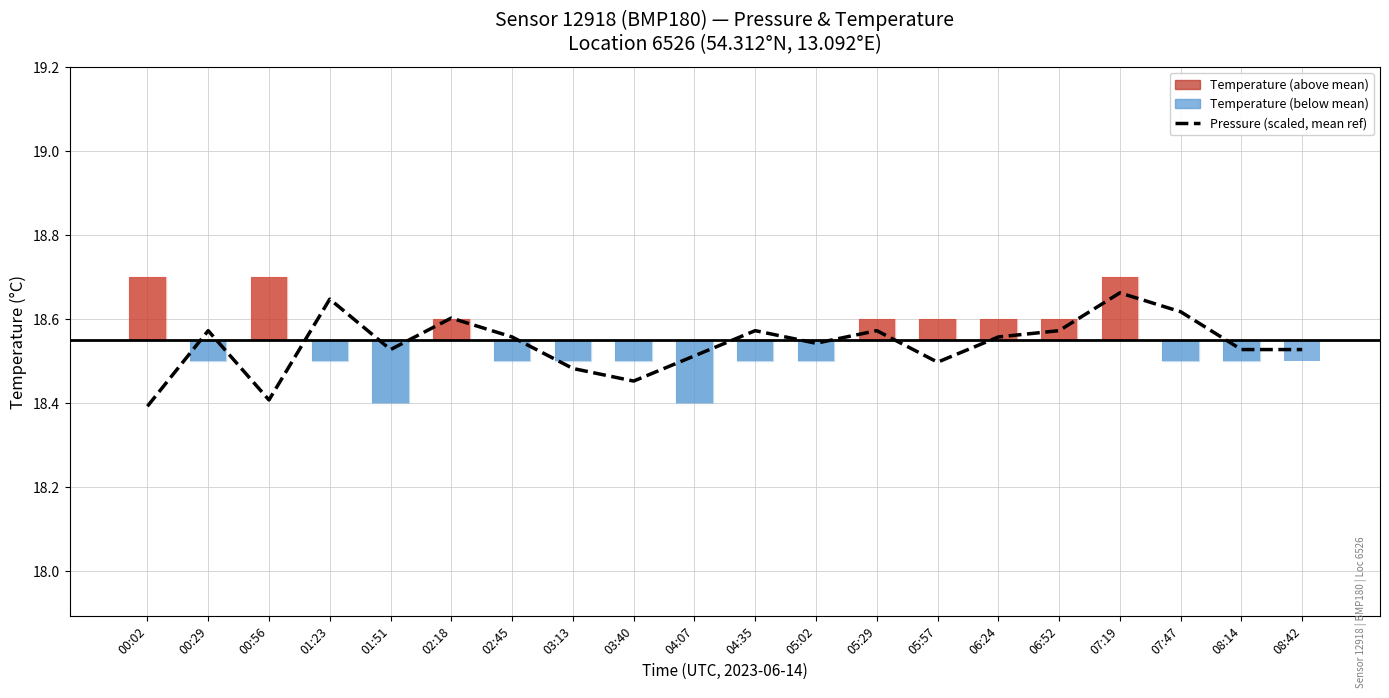

Rank the categories by value from highest to lowest.

07:19, 01:23, 07:47, 02:18, 00:29, 04:35, 05:29, 06:52, 02:45, 06:24, 05:02, 01:51, 08:14, 08:42, 04:07, 05:57, 03:13, 03:40, 00:56, 00:02